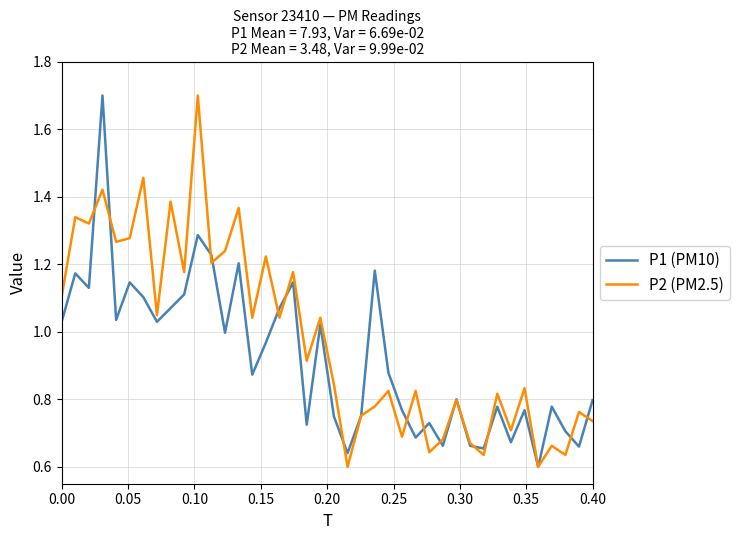

What is the highest value of the P1 (PM10) series?

1.7